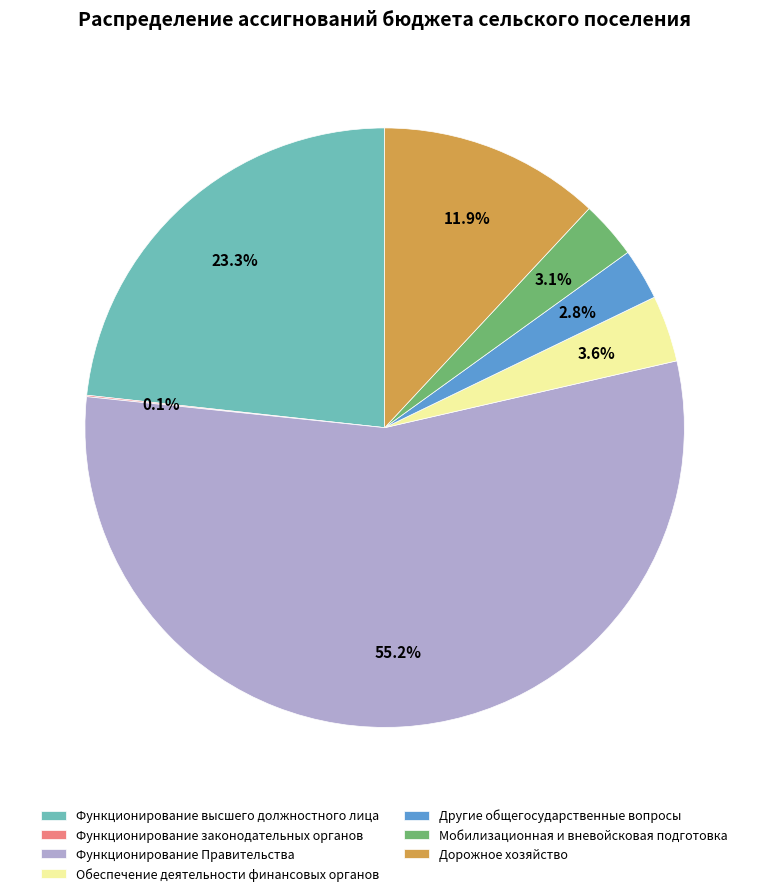

True or false: Другие общегосударственные вопросы accounts for 3% of the total.

True